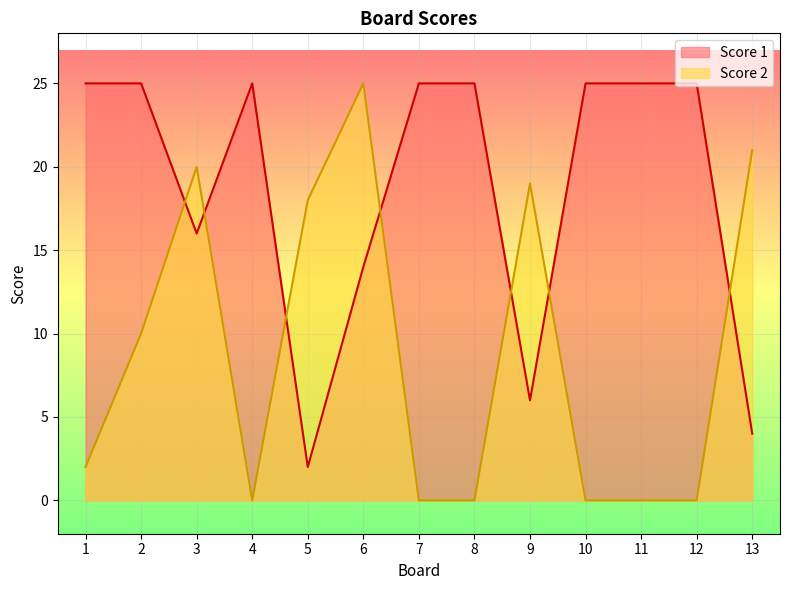

Which series has the widest spread of values?

Score 2